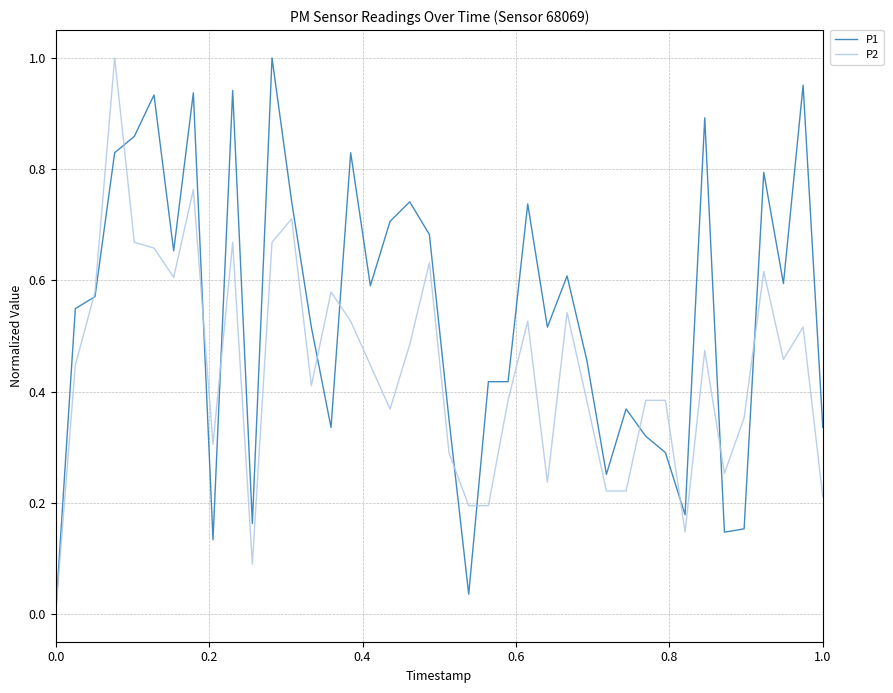

What is the sum of all P2 values?

17.6